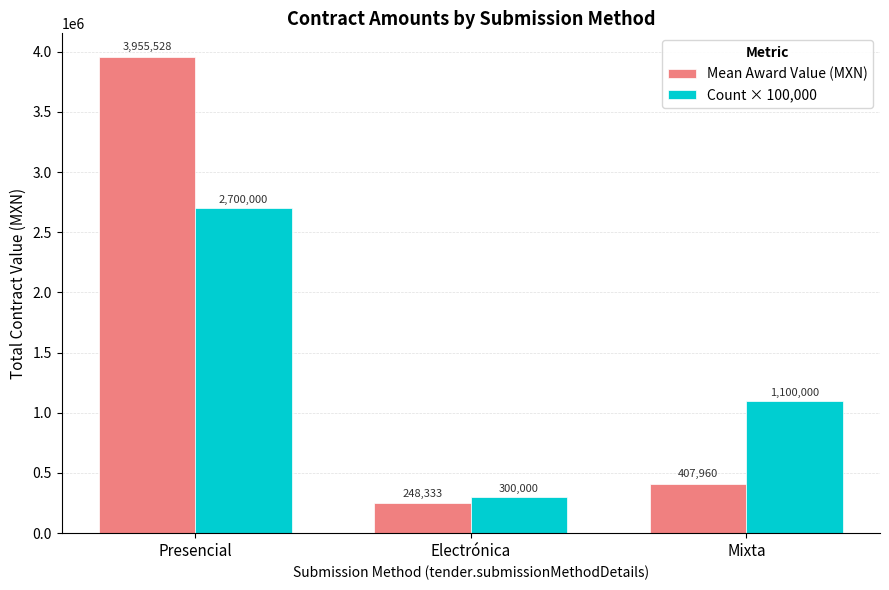

At which label does Count × 100,000 reach its peak?

Presencial